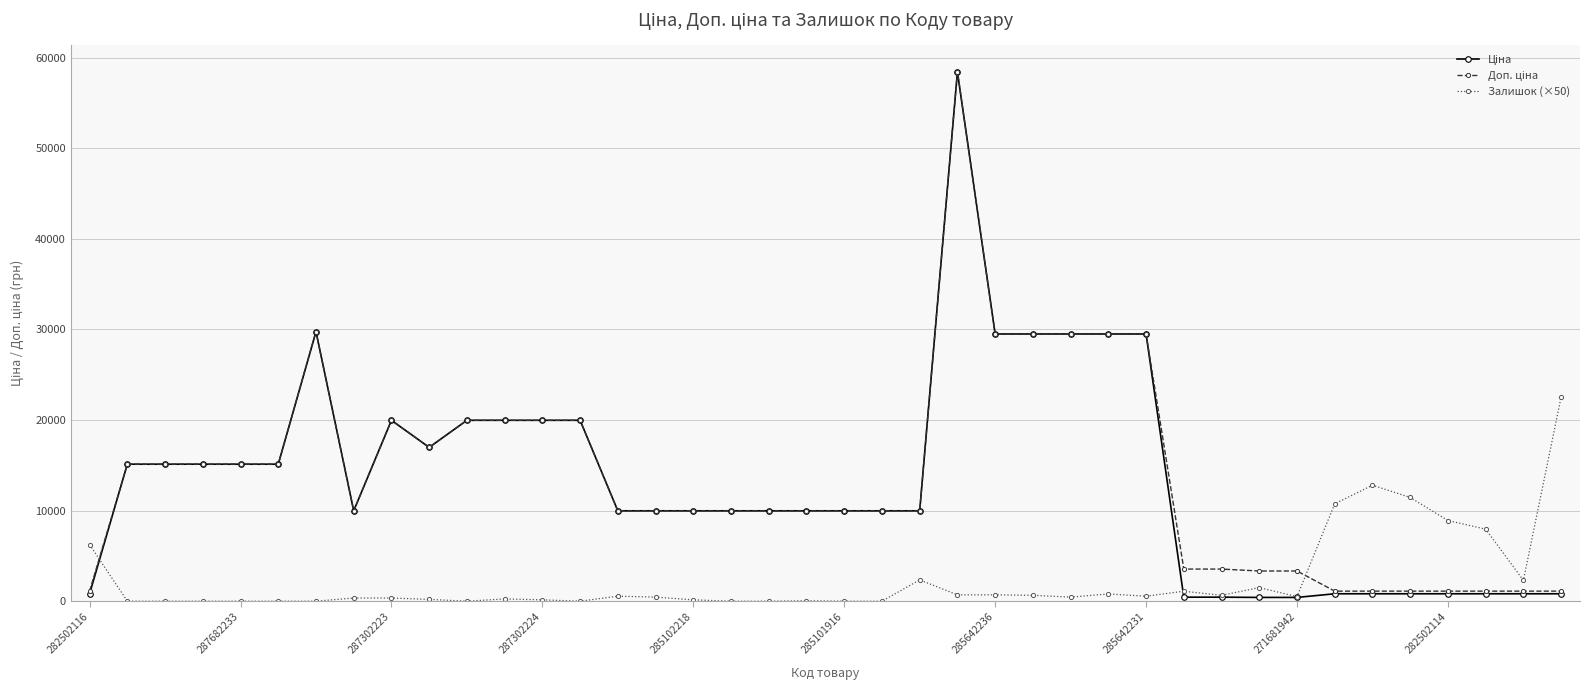

What is the greatest value displayed?

58426.5